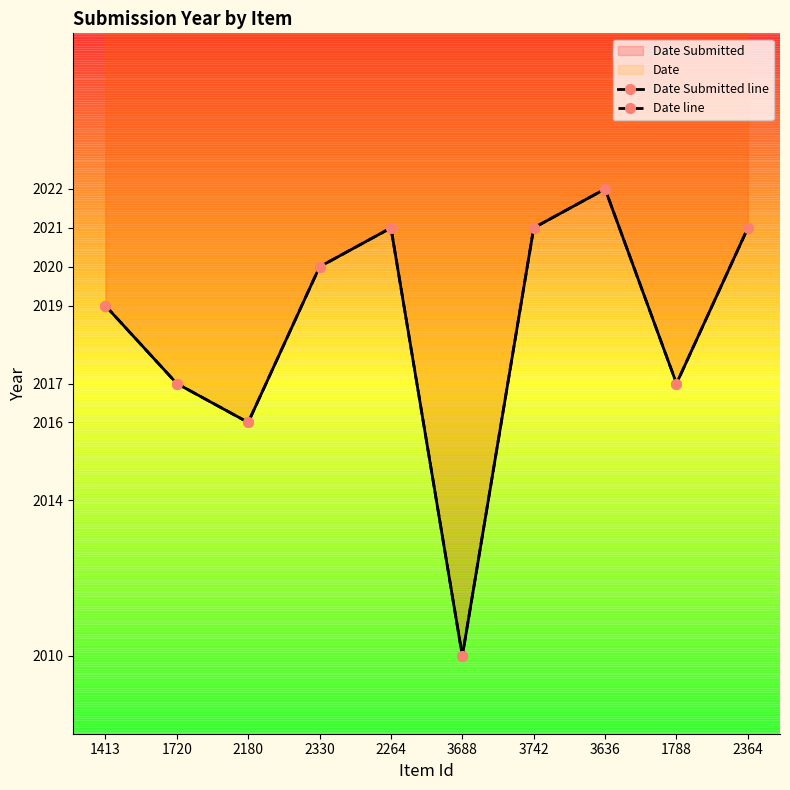

In Date line, how many points are lower than both neighbors (excluding endpoints)?

3